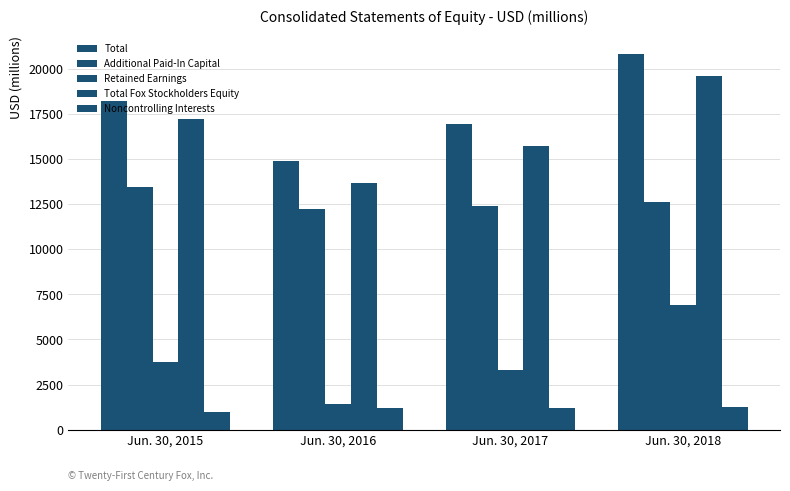

How many values in the Retained Earnings series are below 3773?

2